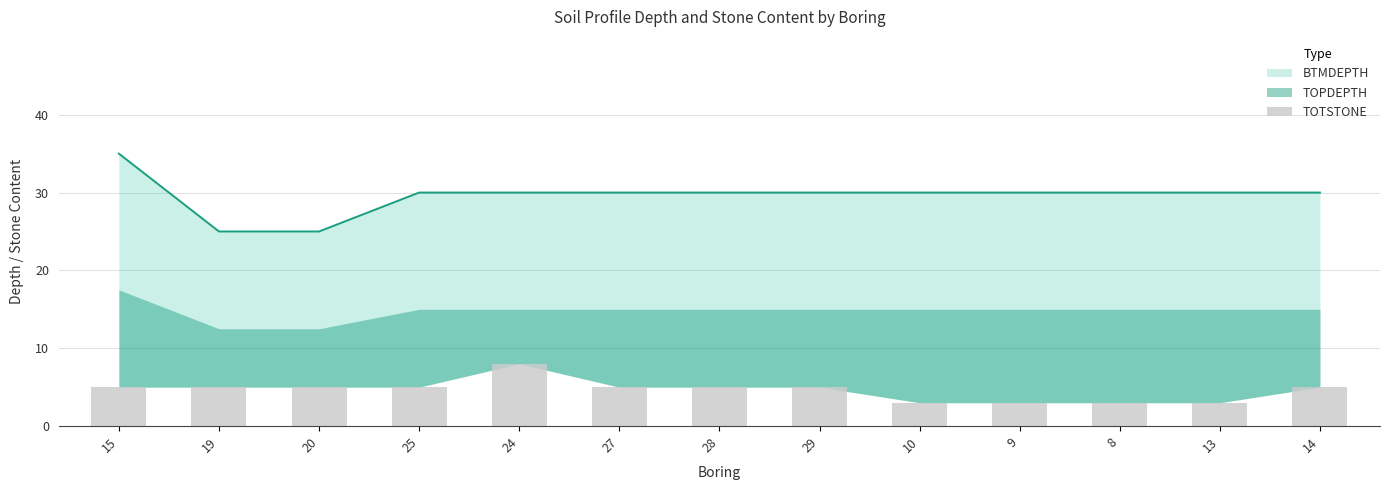

Between 20 and 25, which is larger?

20